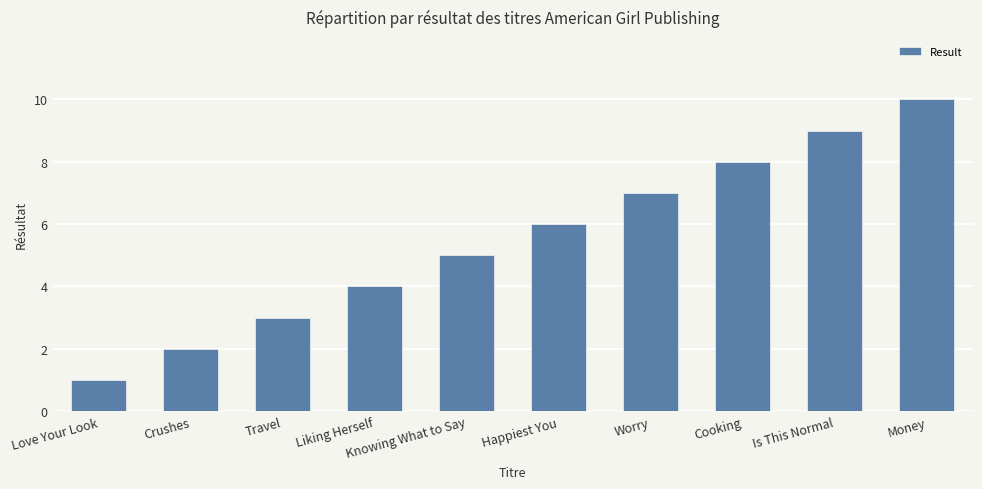

What is the ratio of the value at Travel to the value at Happiest You?

0.5